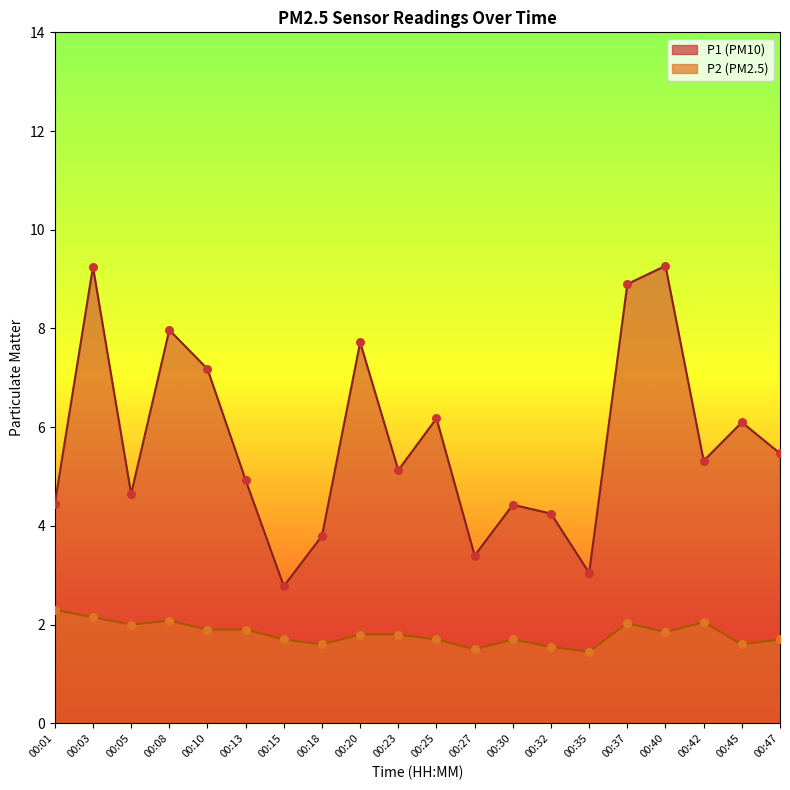

Which series contains the highest Y value?

P1